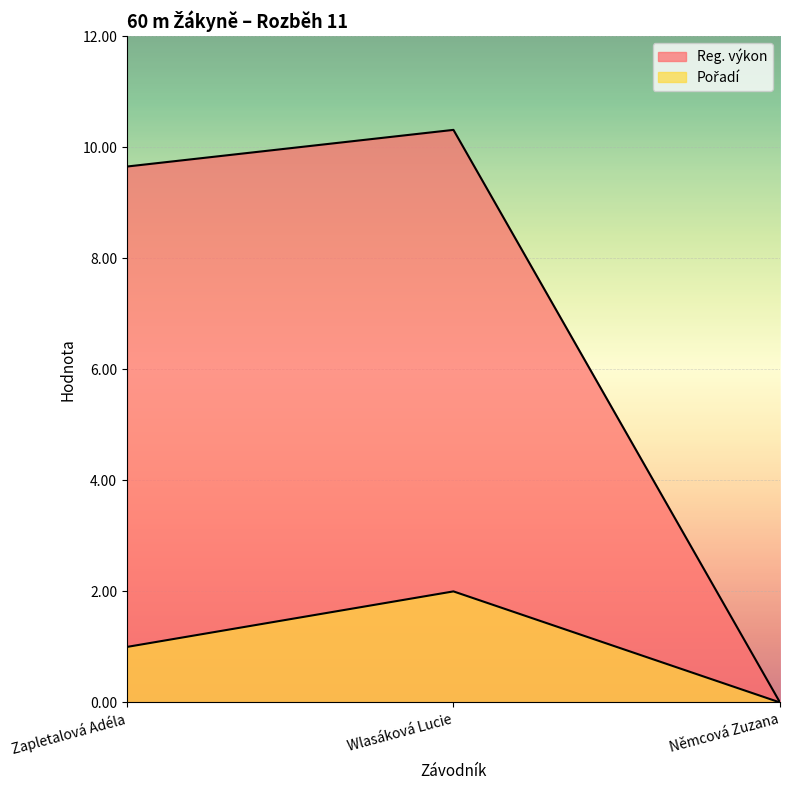

What is the label of the 2nd point from the left?

Wlasáková Lucie